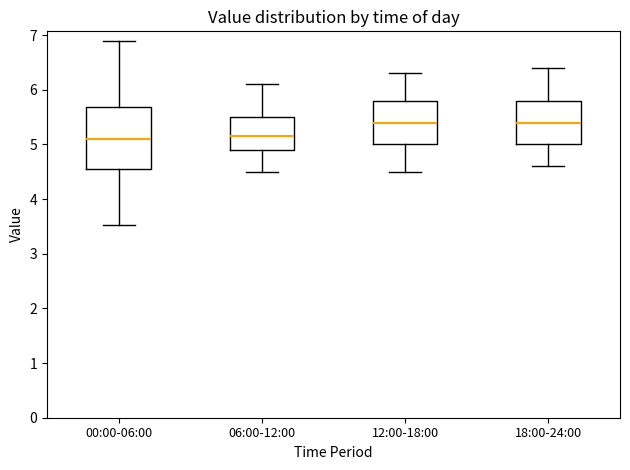

Reading left to right, read every box against the y-axis: the position of its median line, the range the box covers, and the ends of its whiskers. The values are not printed on the chart, so give them approximately, as read against the axis.

00:00-06:00: median 5.1, box 4.5 to 5.7, whiskers 3.5 to 6.9
06:00-12:00: median 5.2, box 4.9 to 5.5, whiskers 4.5 to 6.1
12:00-18:00: median 5.4, box 5.0 to 5.8, whiskers 4.5 to 6.3
18:00-24:00: median 5.4, box 5.0 to 5.8, whiskers 4.6 to 6.4